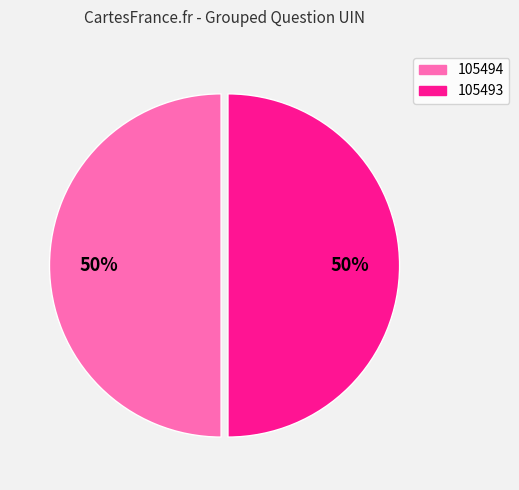

To the nearest percent, what is the average slice percentage?

50%